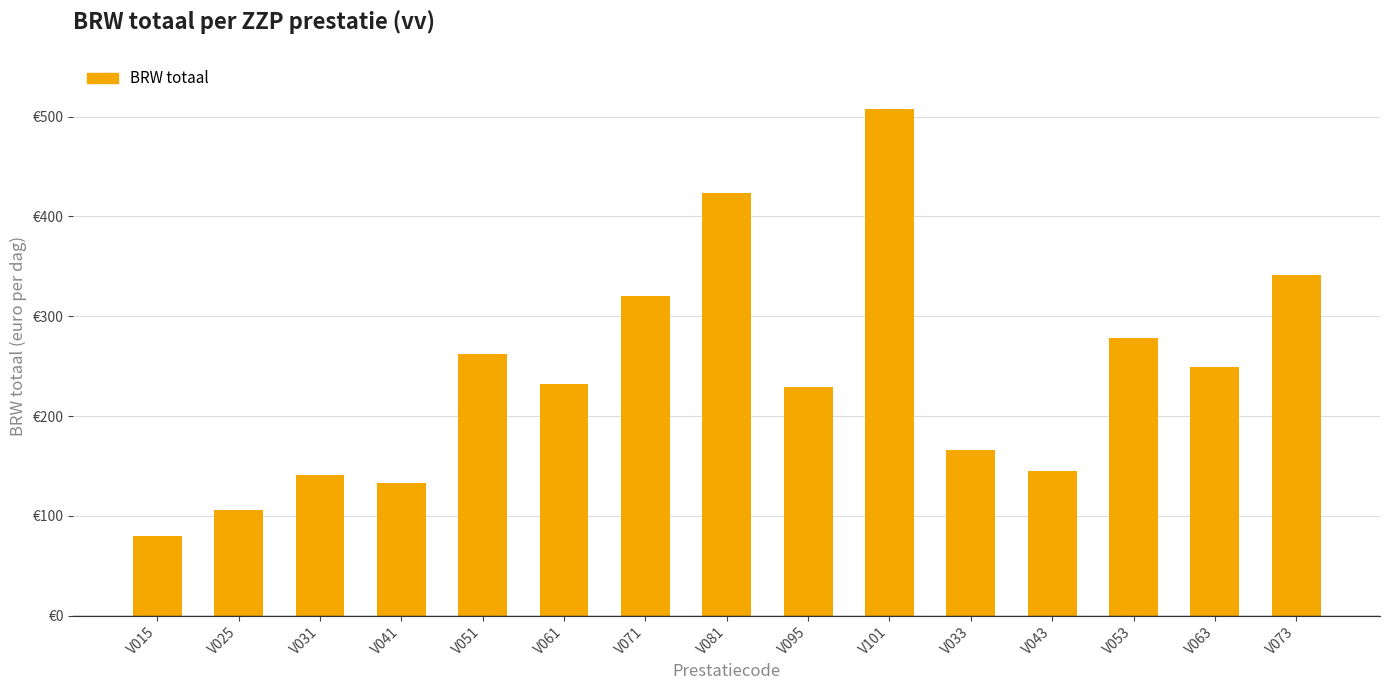

What is the label of the 14th bar from the right?

V025